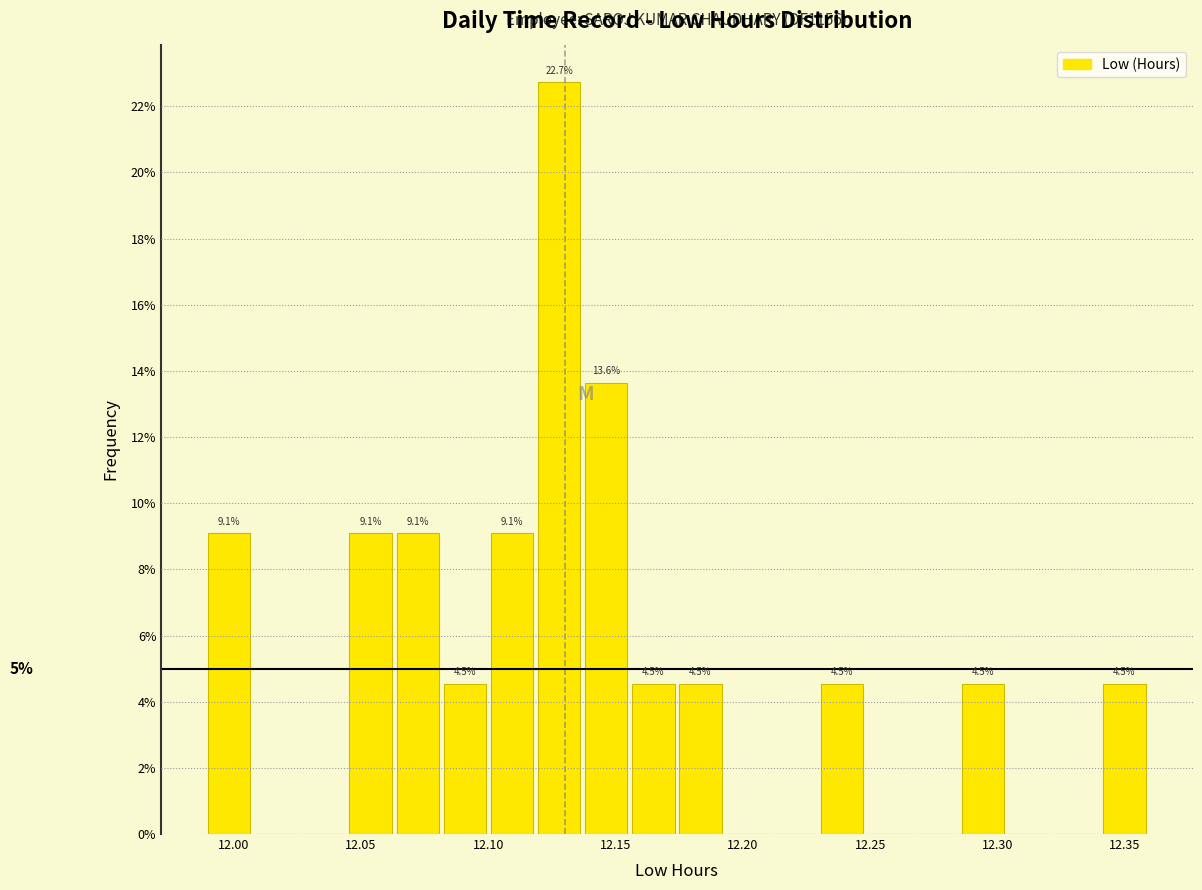

Around what value on the x-axis is the tallest bar? Give the approximate position of its centre, as read against the axis.

12.130